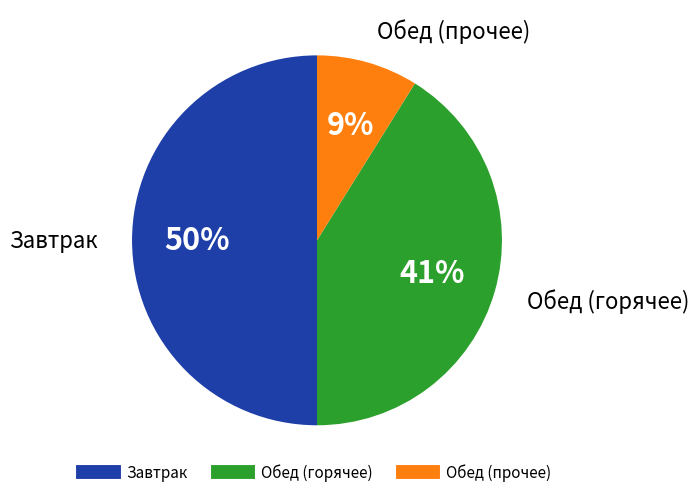

To the nearest percent, what is the average slice percentage?

33%